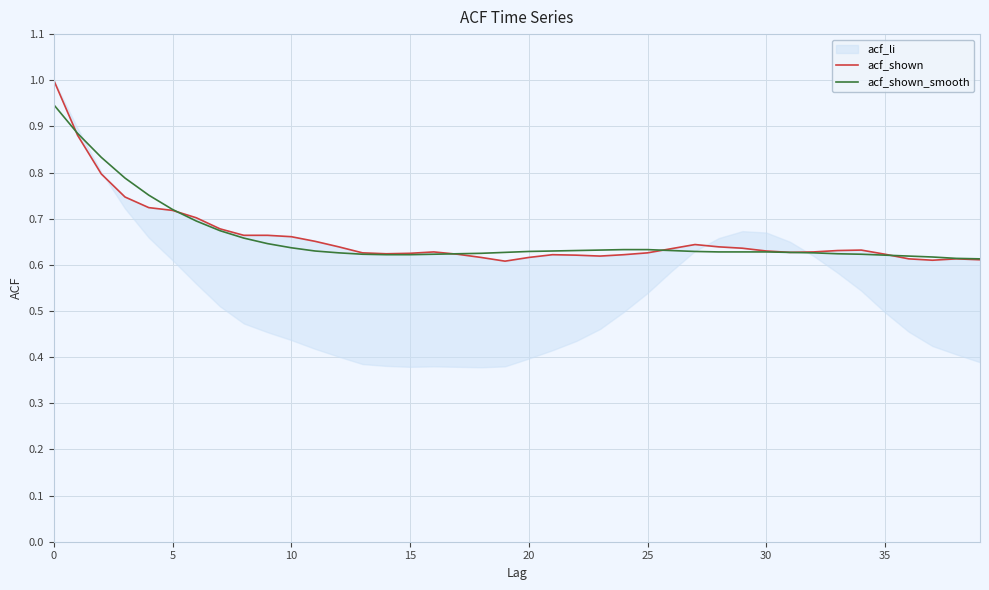

What is the average value of the acf_shown_smooth series?

0.7